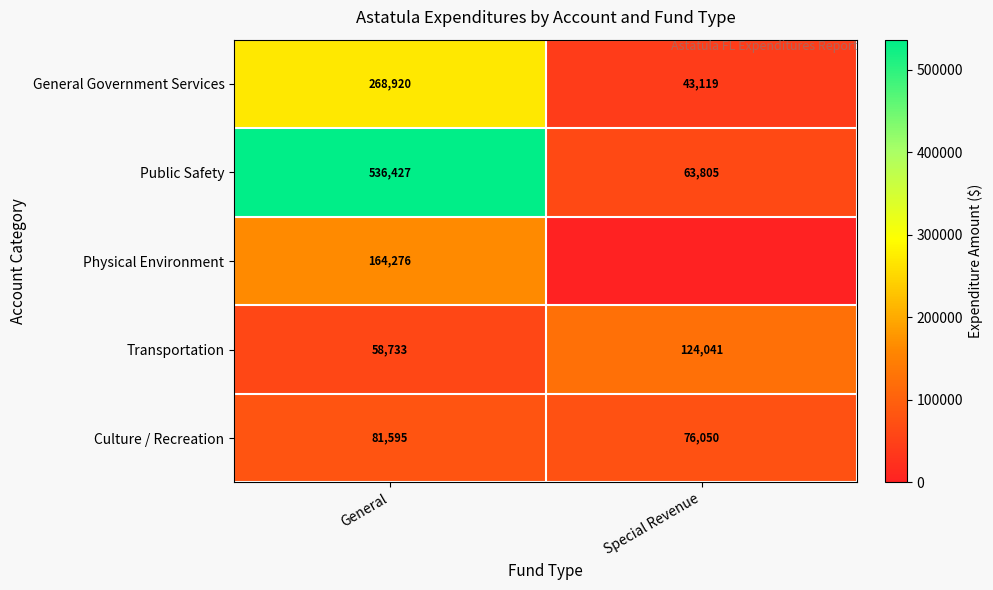

What is the total value across all series at General?

1109951